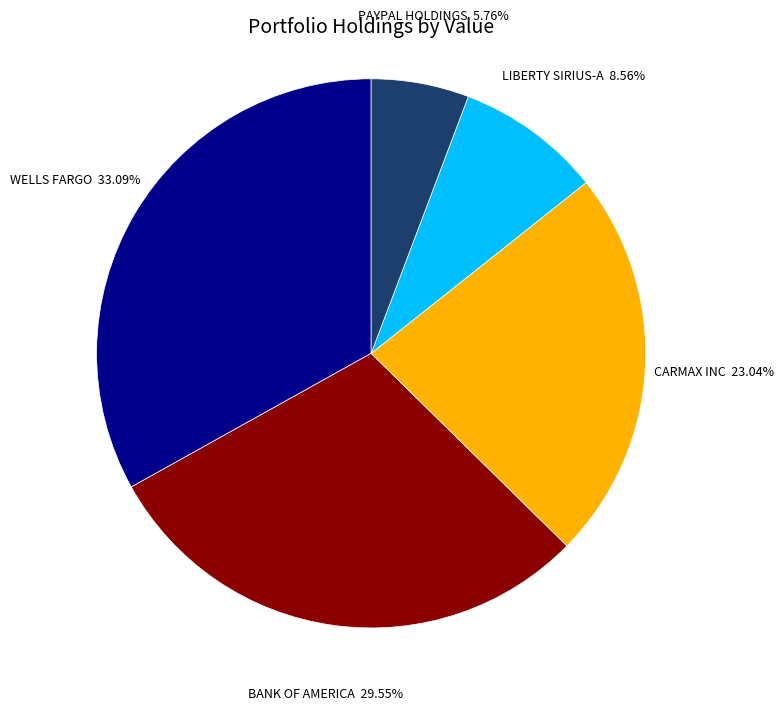

Is there a majority slice in this chart?

No